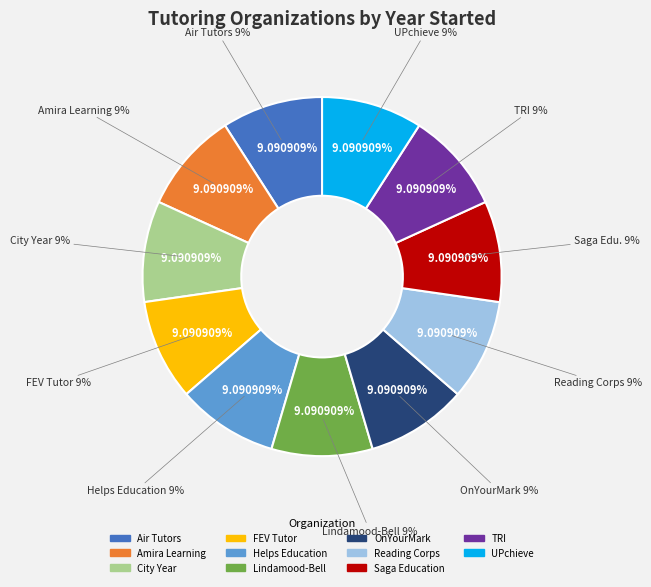

Count the number of slices in the pie.

11